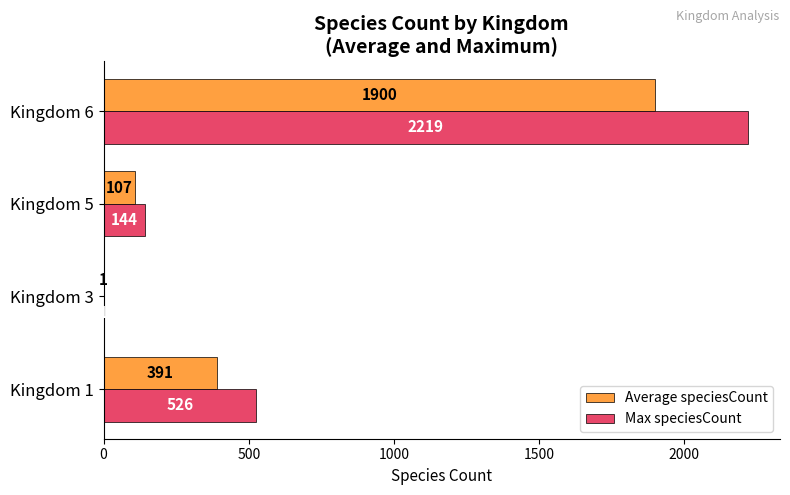

Which series has the largest total across all categories?

Max speciesCount